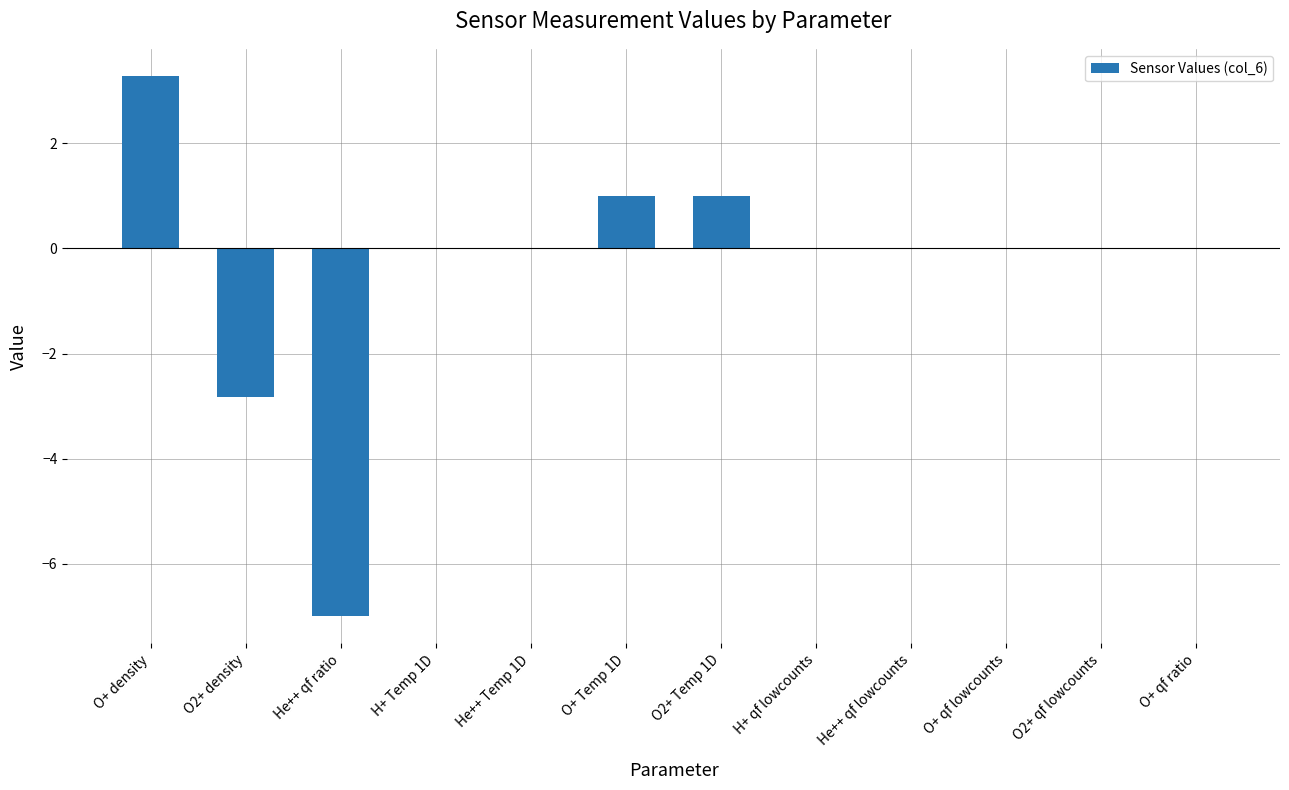

What is the change in value from He++ qf ratio to He++ Temp 1D?

+7.0